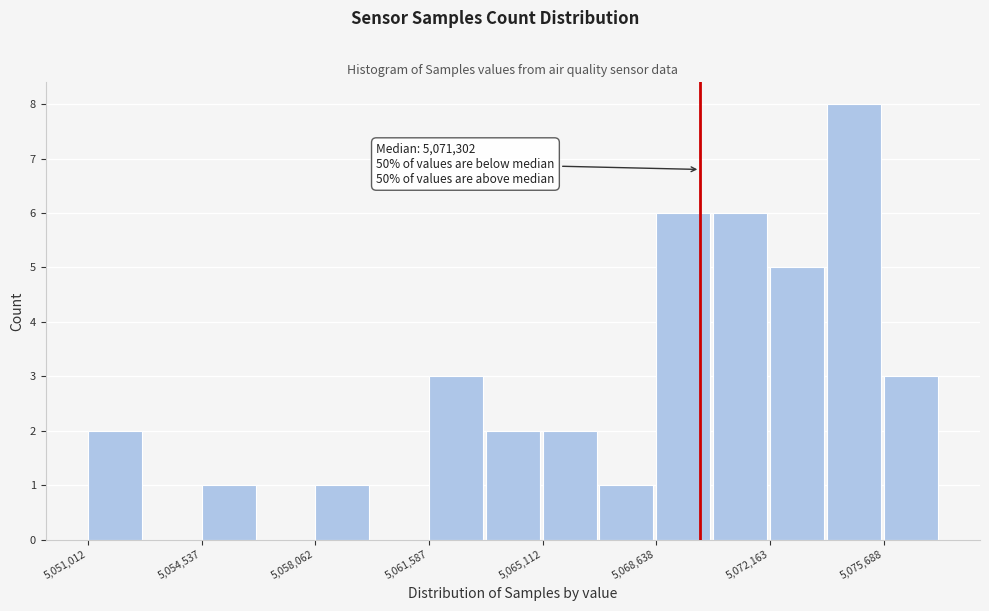

Around what value on the x-axis is the tallest bar? Give the approximate position of its centre, as read against the axis.

5075000